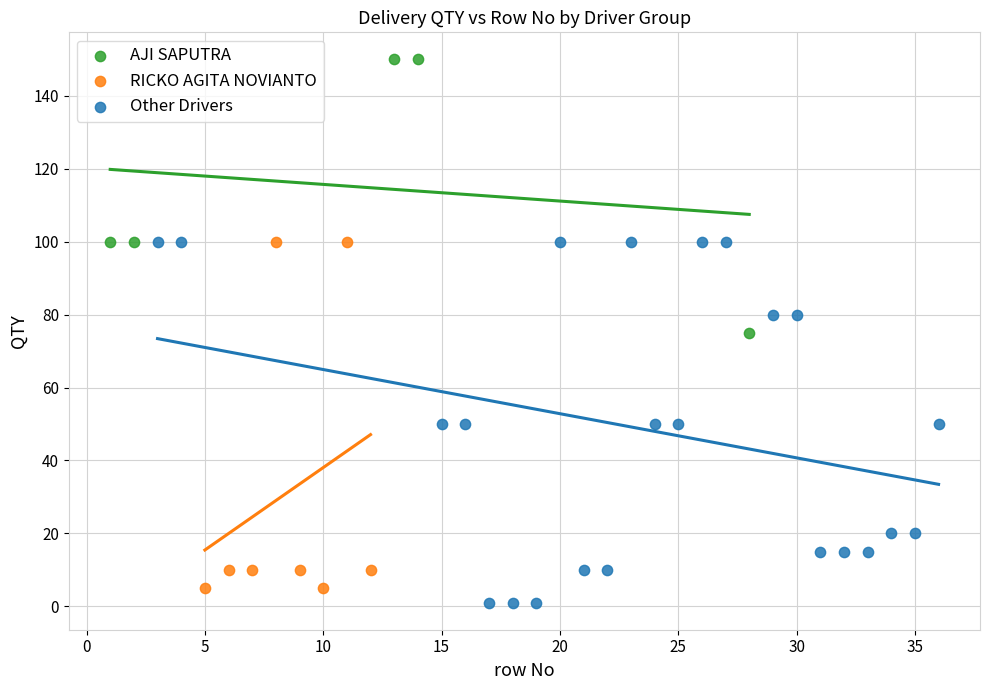

What are all the series names shown in the legend?

AJI SAPUTRA, RICKO AGITA NOVIANTO, Other Drivers